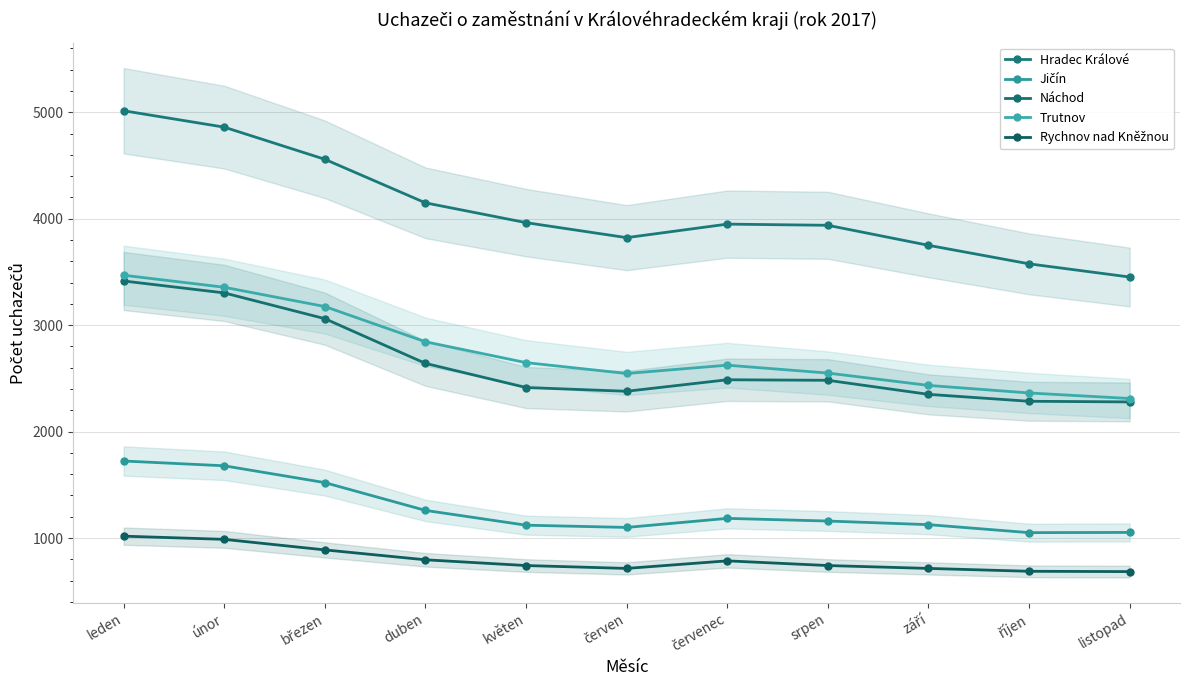

Read the Hradec Králové value at srpen.

3938